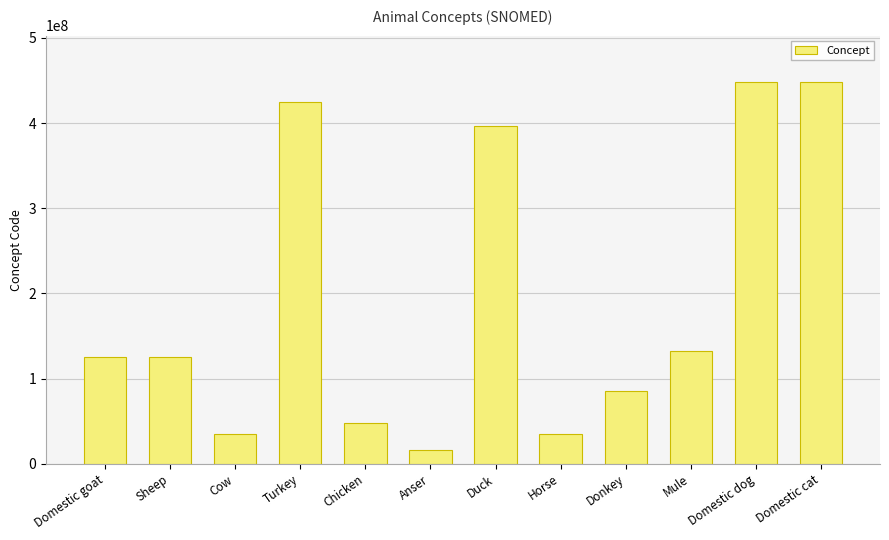

Read the value at Turkey, to the nearest 10.

425134010